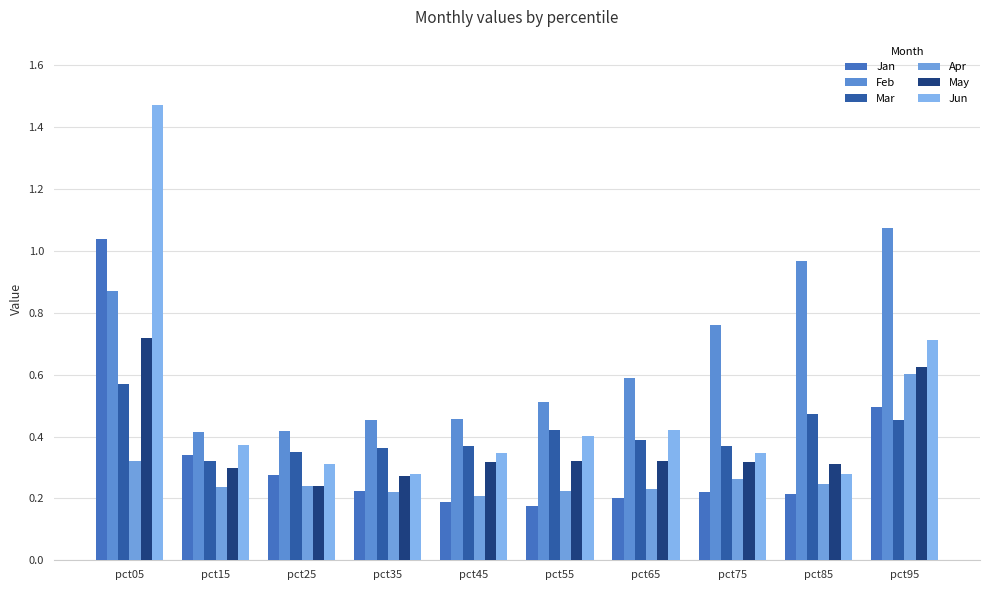

What is the difference between the highest and lowest values at pct25?

0.2